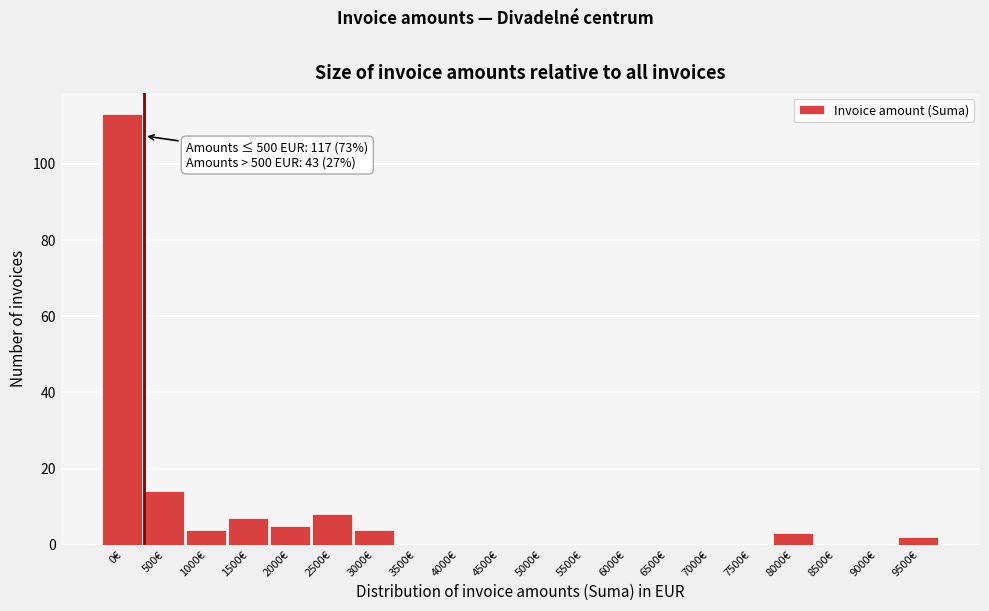

Reading left to right, list all the values displayed in this chart.

0€=113	500€=14	1000€=4	1500€=7	2000€=5	2500€=8	3000€=4	3500€=0	4000€=0	4500€=0	5000€=0	5500€=0	6000€=0	6500€=0	7000€=0	7500€=0	8000€=3	8500€=0	9000€=0	9500€=2